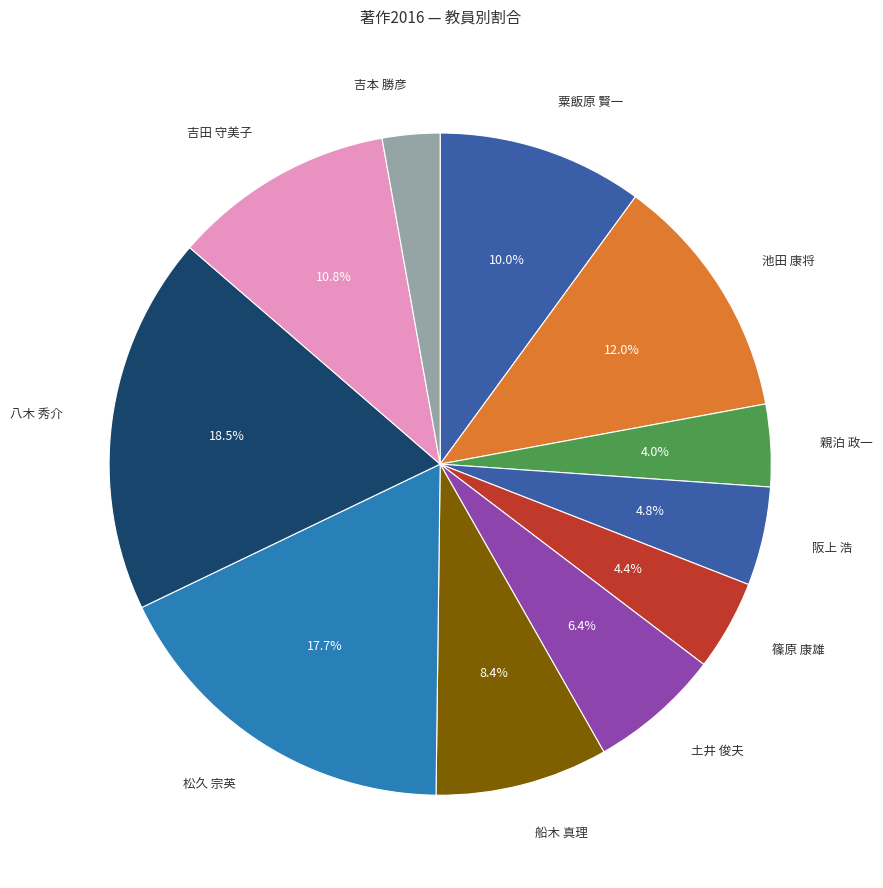

Which slice is the smallest?

吉本 勝彦